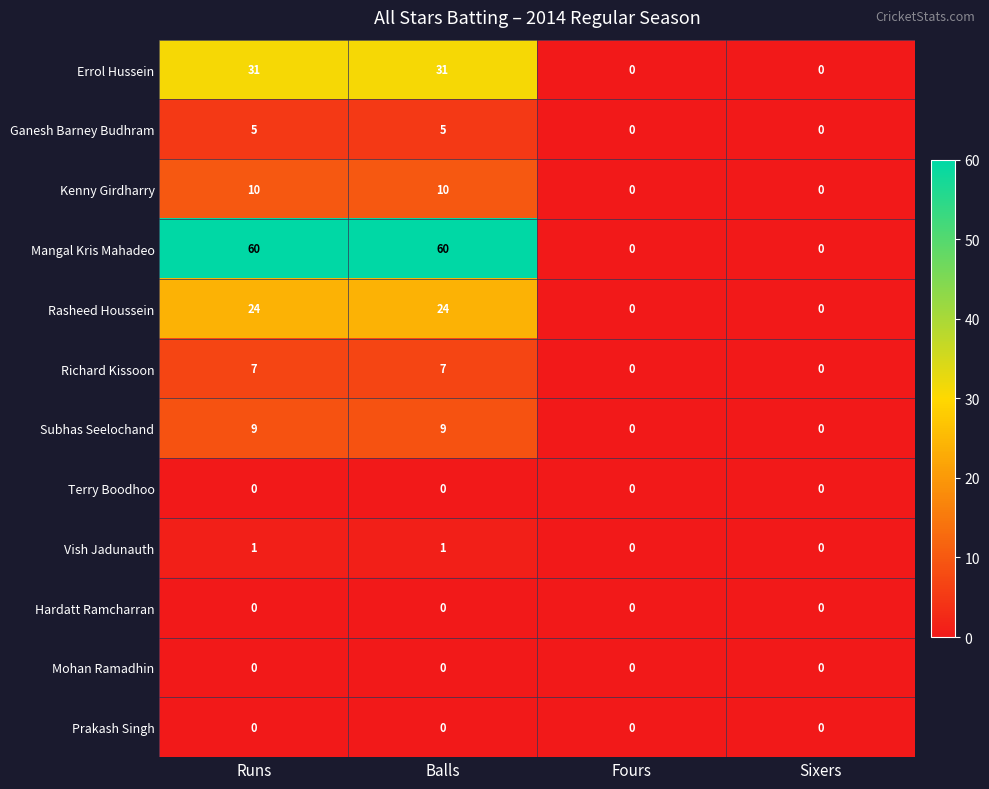

What is the difference between the maximum and second lowest values in the Richard Kissoon series?

7